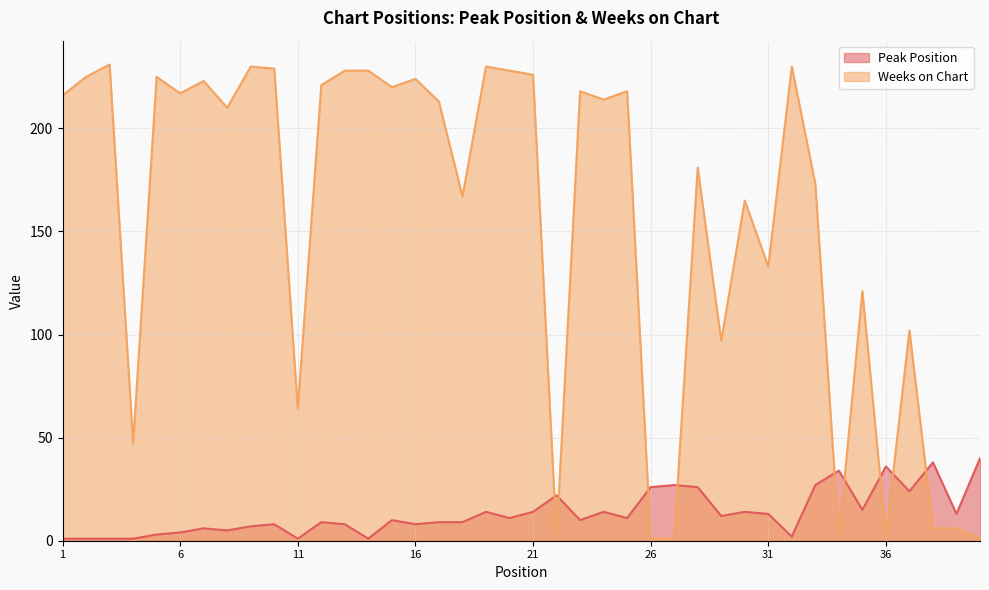

Which category has the lowest value in the Peak Position series?

1